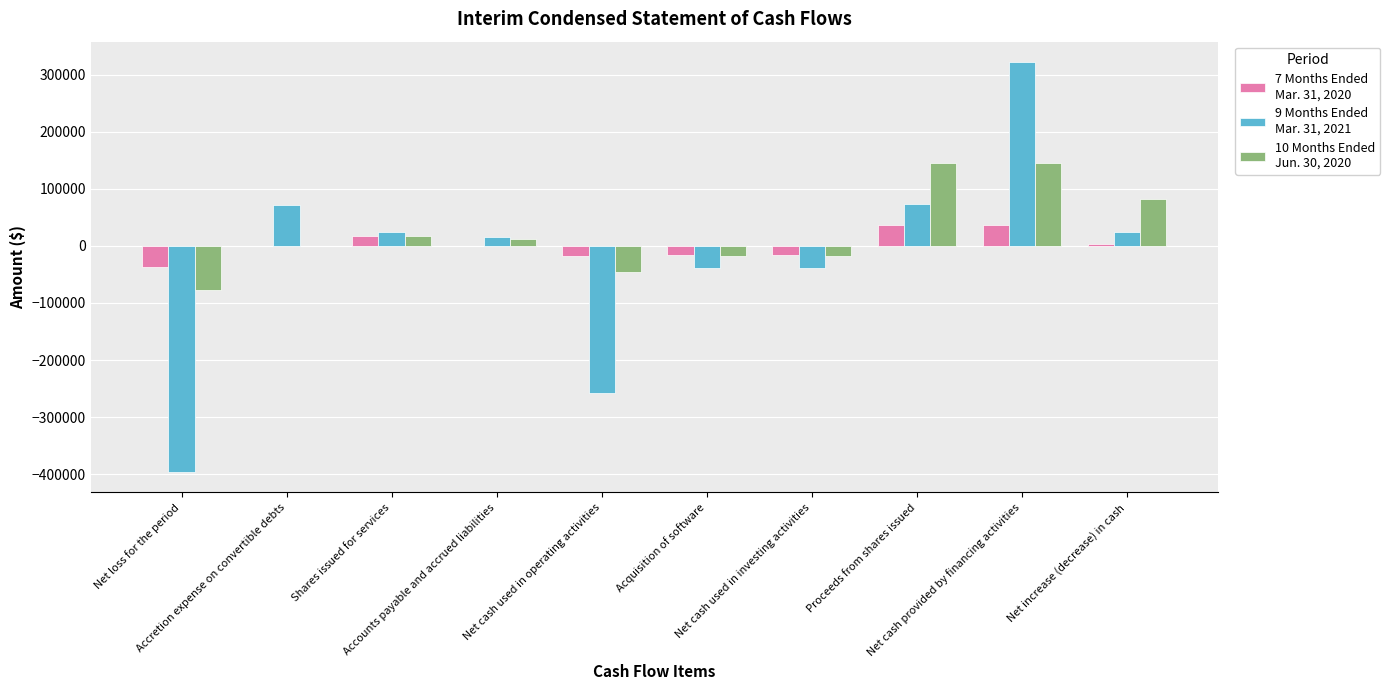

What is the maximum value shown in the chart?

322250